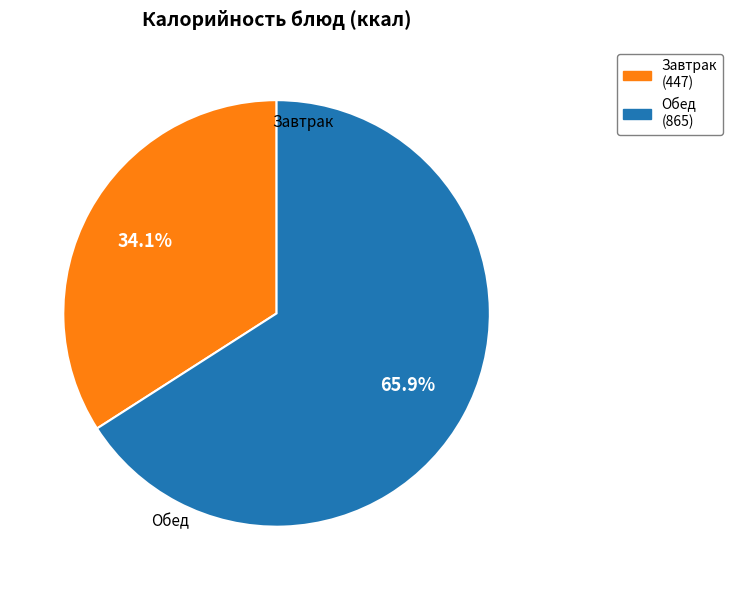

Is there any slice that represents more than half of the pie?

Yes